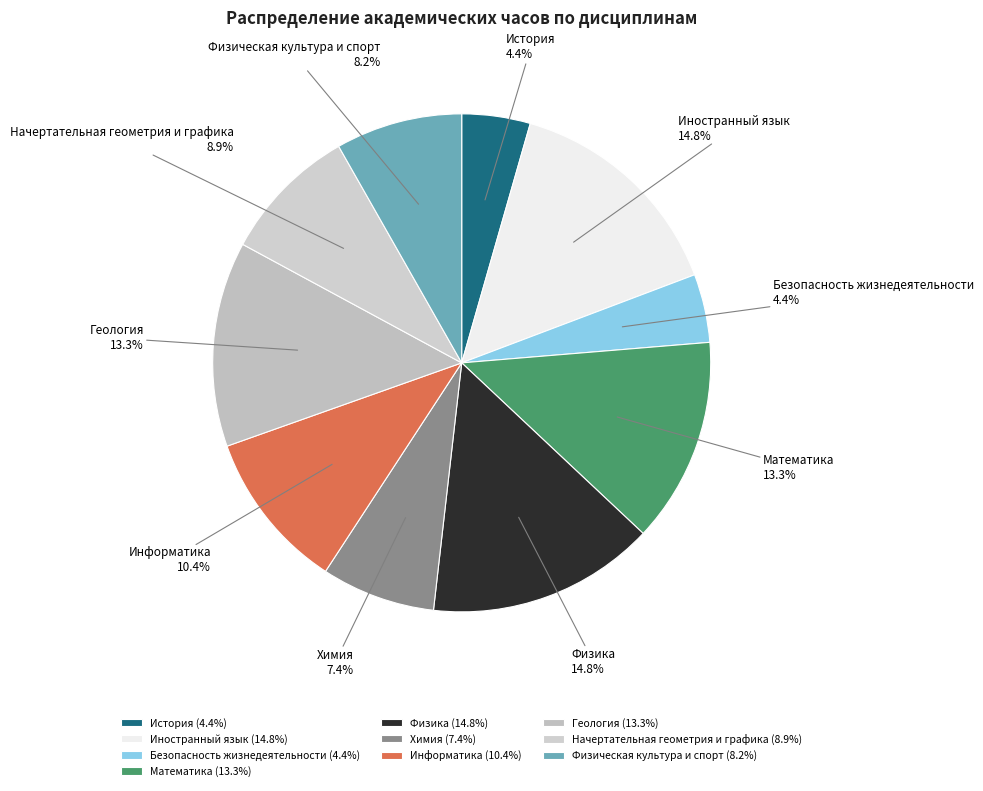

To the nearest percent, what percentage of the pie is Физика?

15%